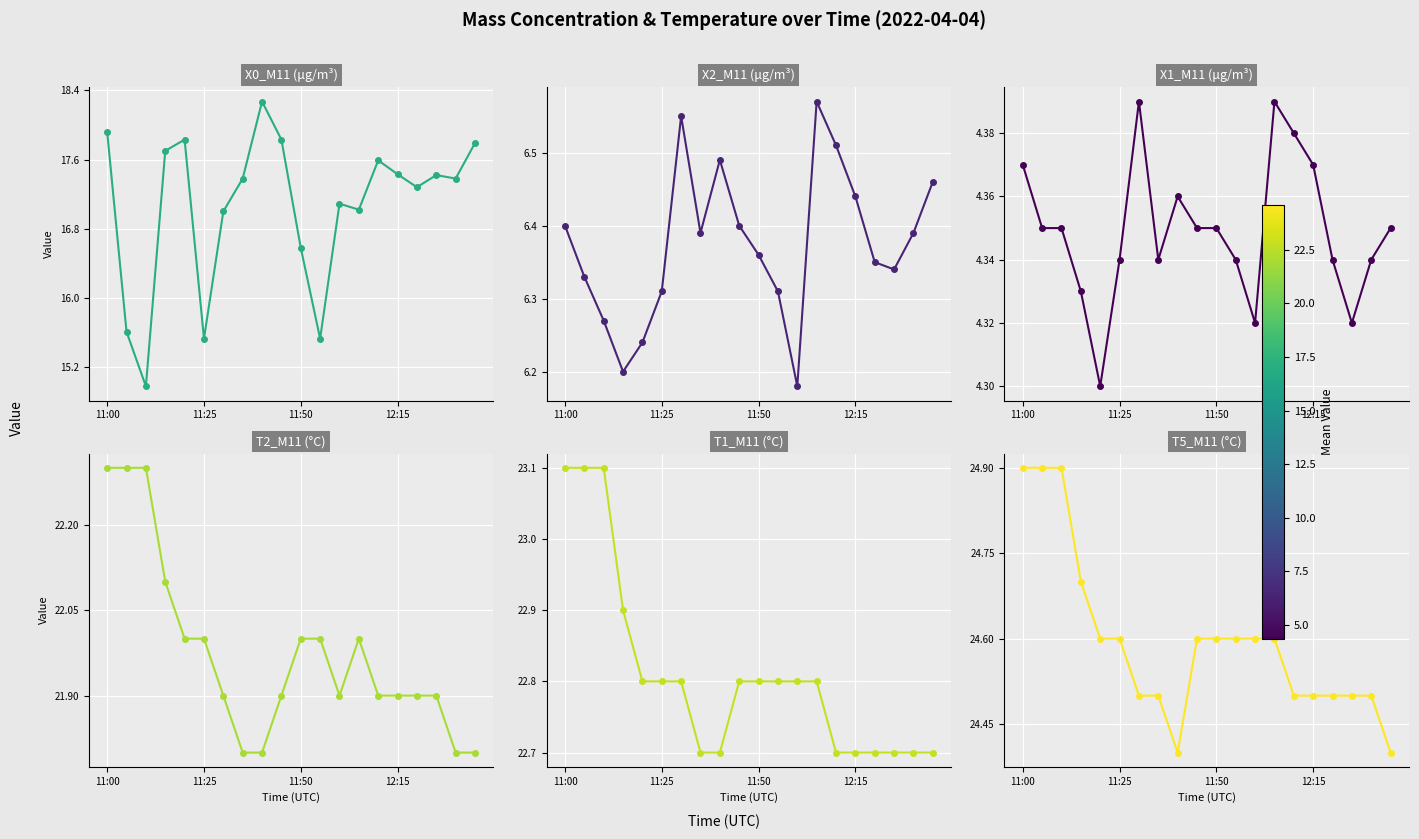

At which category is the sum across all series the highest?

11:00